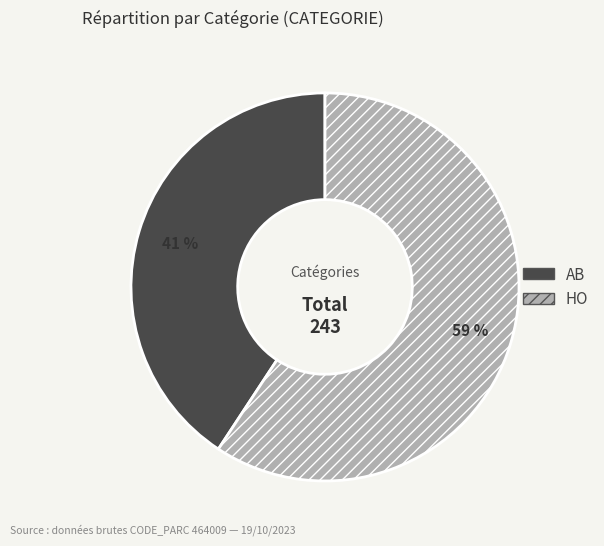

Combined, do AB and HO account for over 50%?

Yes